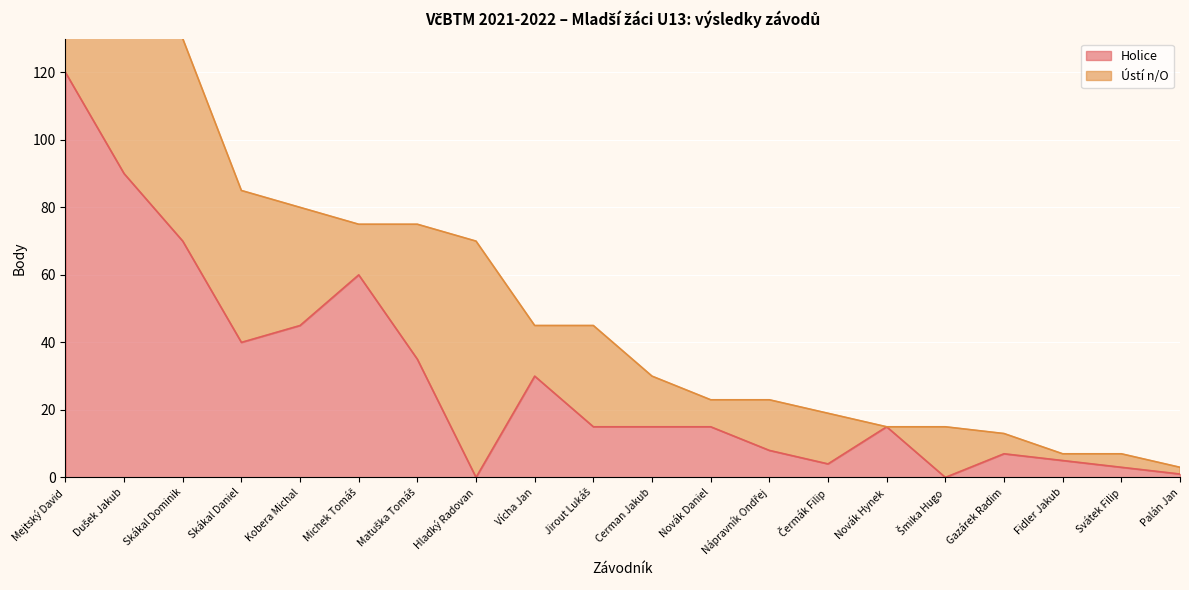

How many interior local peaks (higher than both neighbors) does the data have?

4